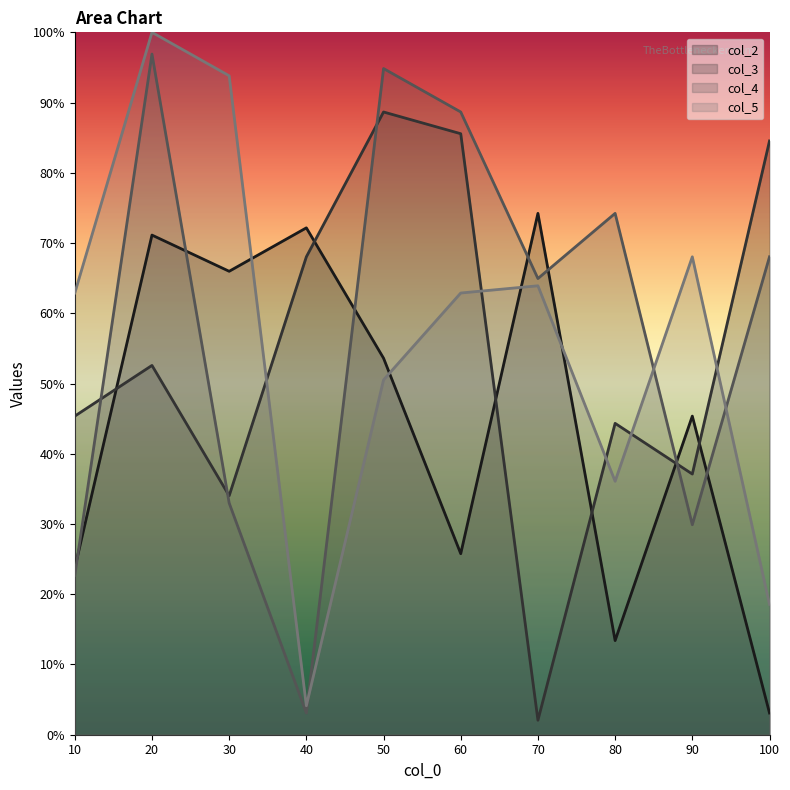

The col_3 series shows 148.7 at 100. True or false?

False